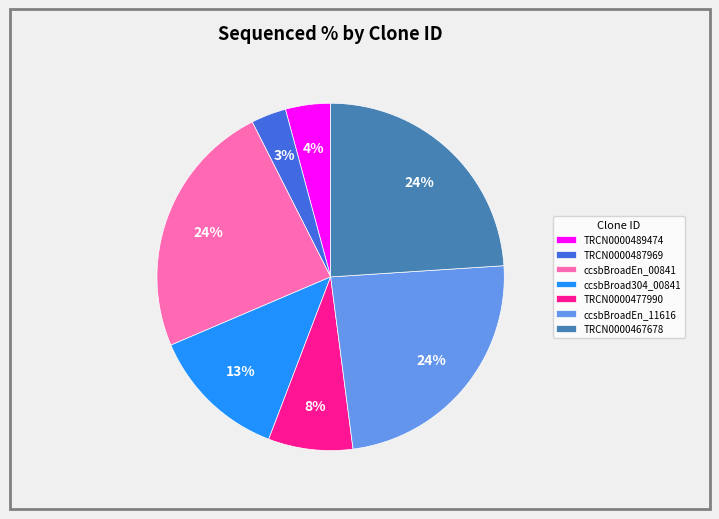

True or false: ccsbBroad304_00841 accounts for 5% of the total.

False